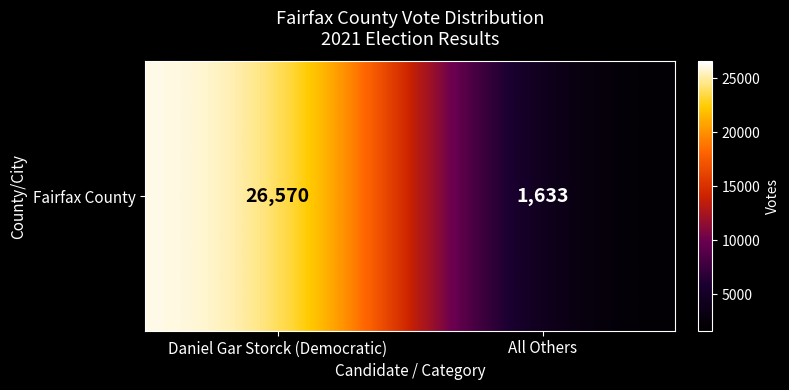

Reading right to left, transcribe all the data shown in this chart.

All Others=1633	Daniel Gar Storck (Democratic)=26570